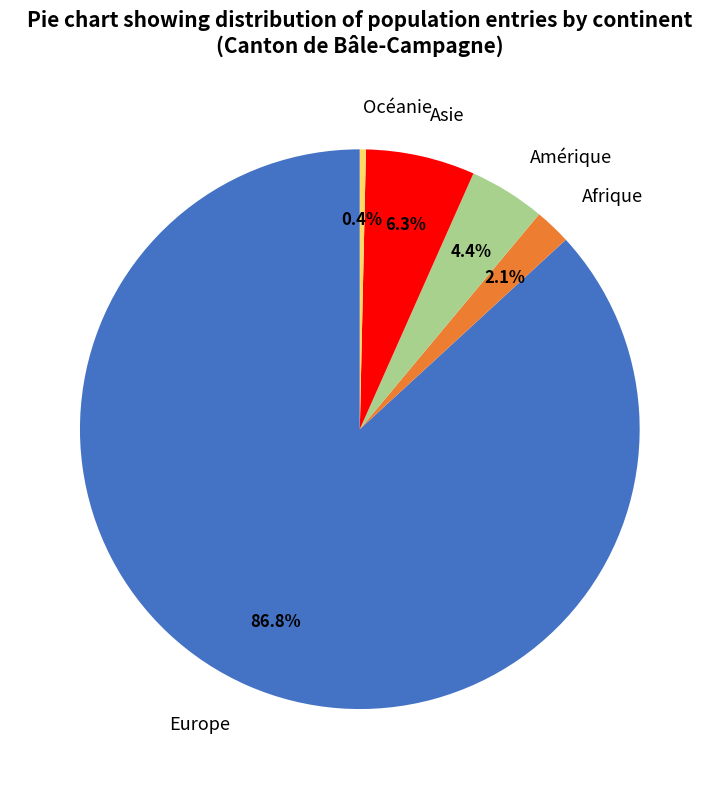

Which has a higher value, Océanie or Asie?

Asie